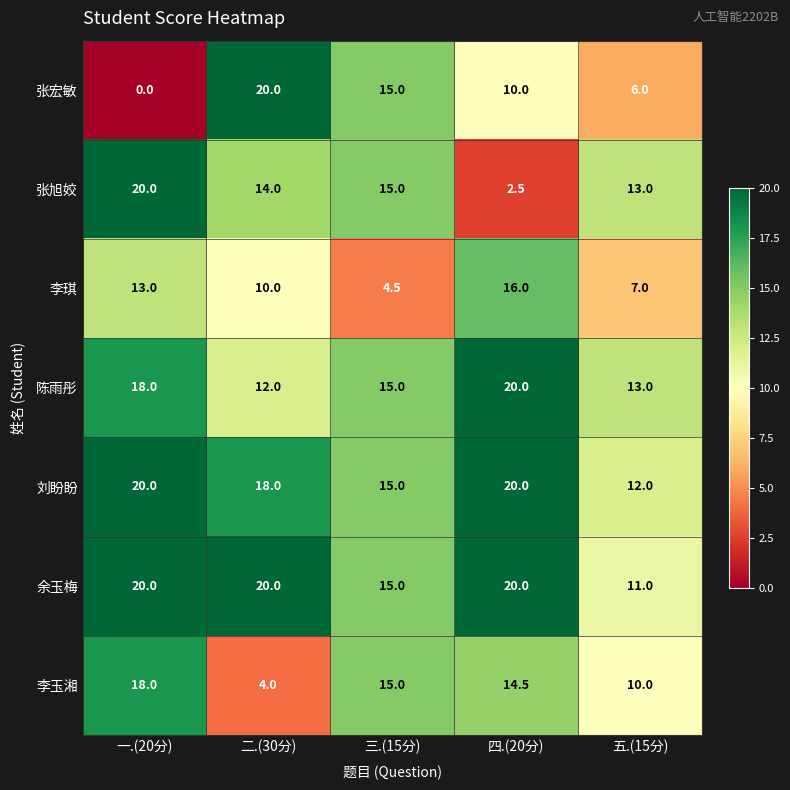

True or false: 张宏敏 has a value of 0.0 at 一.(20分).

True